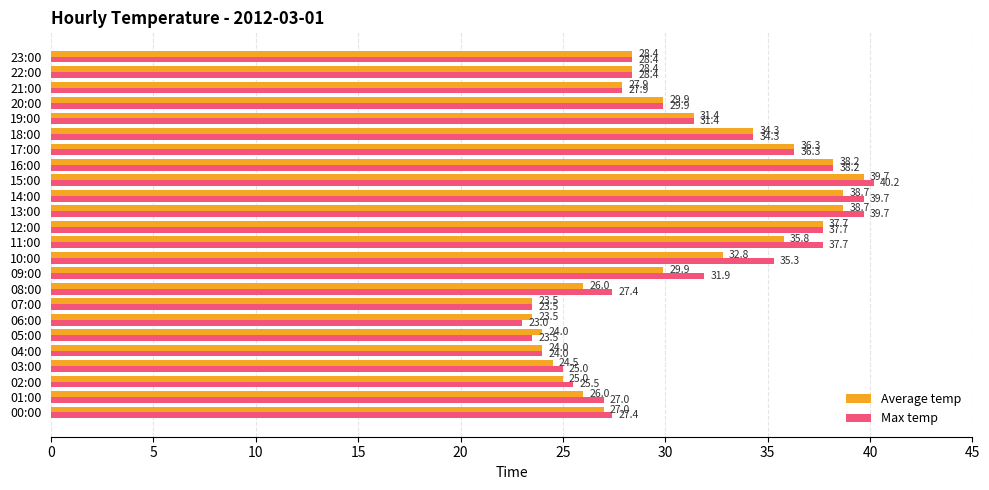

What are all the series names shown in the legend?

Average temp, Max temp